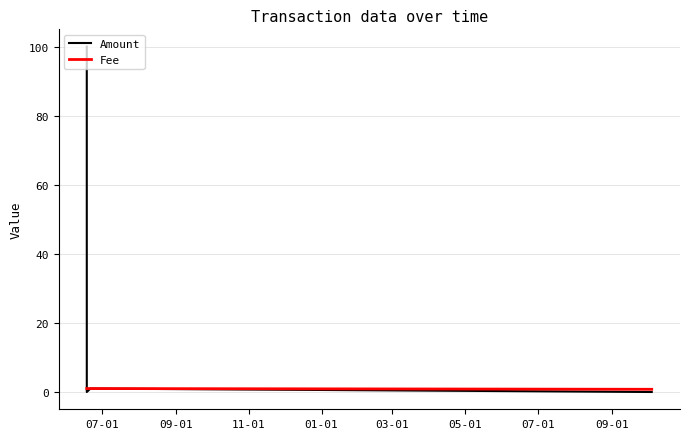

The Amount series shows 0.0 at 03-01. True or false?

True